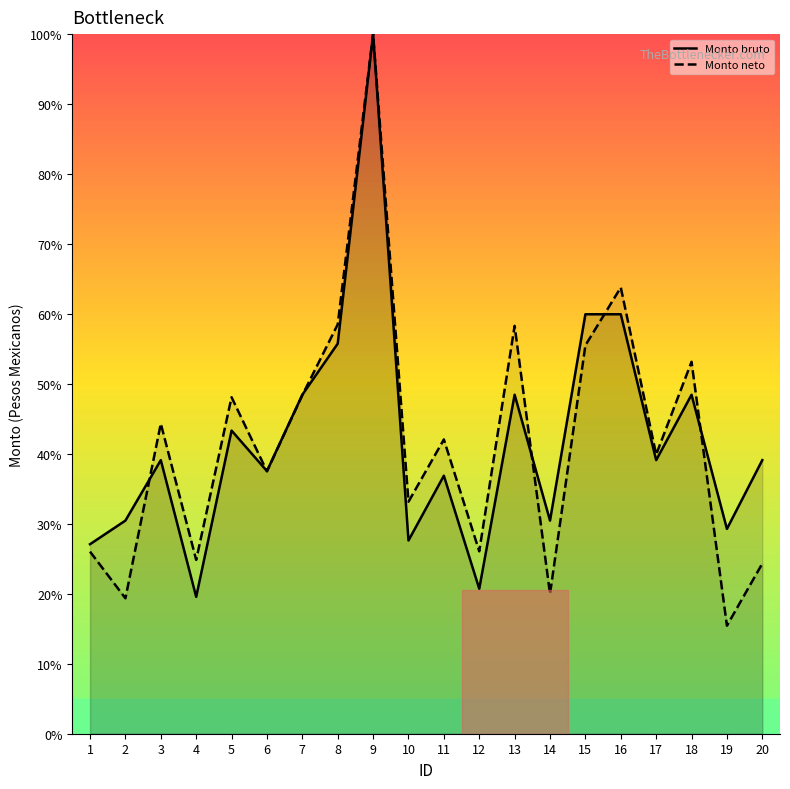

Reading left to right, what are all the values shown in this chart?

Monto bruto de los ingresos: 27.1	30.5	39.1	19.6	43.3	37.5	48.5	55.8	100.0	27.6	36.9	20.7	48.5	30.5	60.0	60.0	39.1	48.5	29.3	39.1
Monto neto de los ingresos: 26.0	19.4	44.3	24.8	48.1	37.5	48.4	58.5	100.0	33.2	42.1	26.1	58.3	20.0	55.5	63.8	39.9	53.2	15.4	24.3